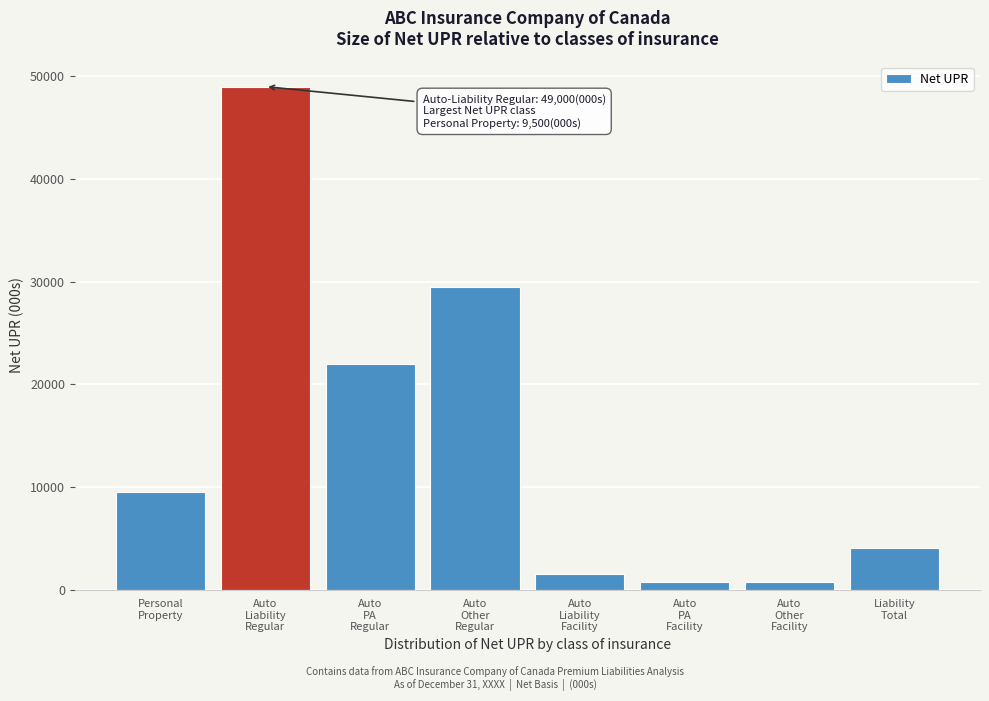

Reading left to right, list all the values displayed in this chart.

9500	49000	22000	29500	1500	750	750	4000